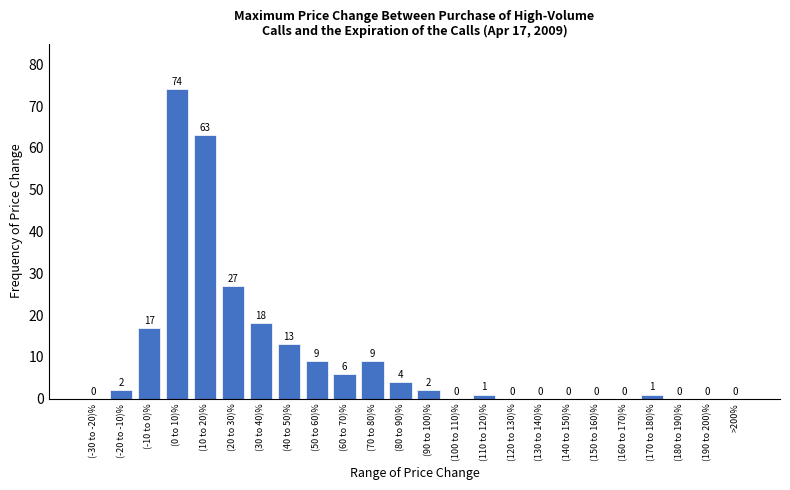

Reading left to right, list all the values displayed in this chart.

(-30 to -20)%=0	(-20 to -10)%=2	(-10 to 0)%=17	(0 to 10)%=74	(10 to 20)%=63	(20 to 30)%=27	(30 to 40)%=18	(40 to 50)%=13	(50 to 60)%=9	(60 to 70)%=6	(70 to 80)%=9	(80 to 90)%=4	(90 to 100)%=2	(100 to 110)%=0	(110 to 120)%=1	(120 to 130)%=0	(130 to 140)%=0	(140 to 150)%=0	(150 to 160)%=0	(160 to 170)%=0	(170 to 180)%=1	(180 to 190)%=0	(190 to 200)%=0	>200%=0